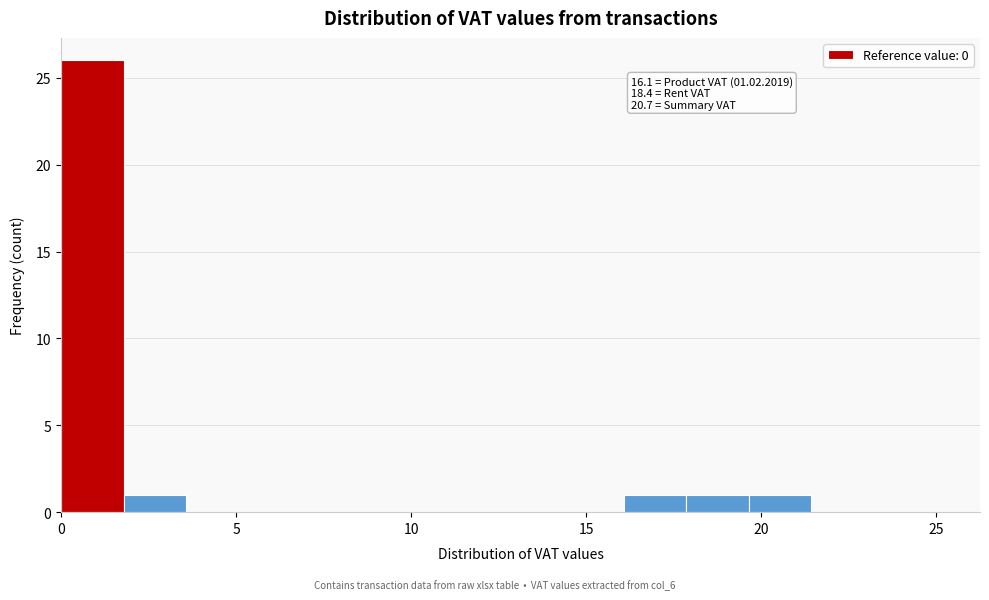

Read against the x-axis, roughly where is the centre of the tallest bar?

1.0